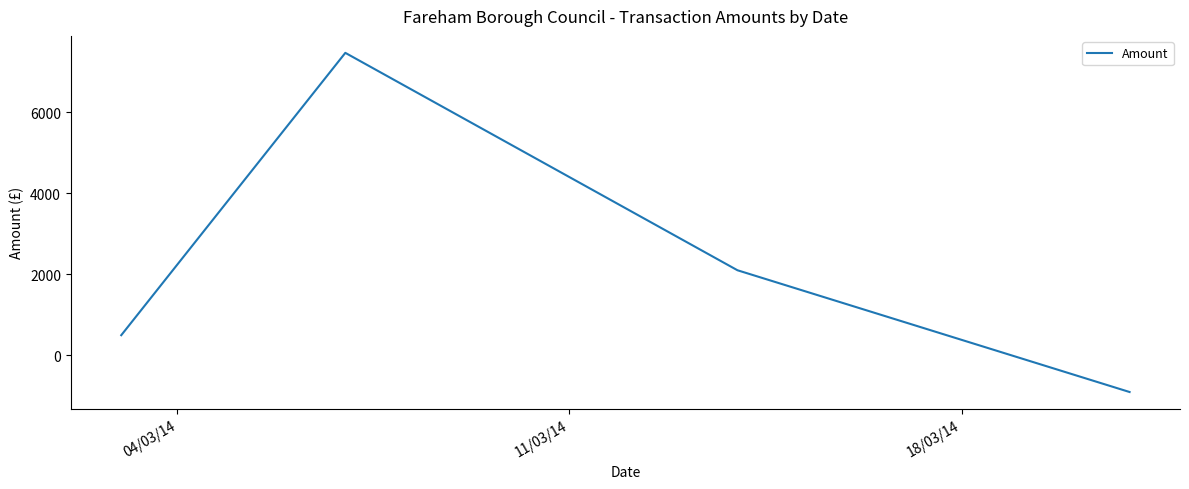

What is the maximum value shown in the chart?

7457.6